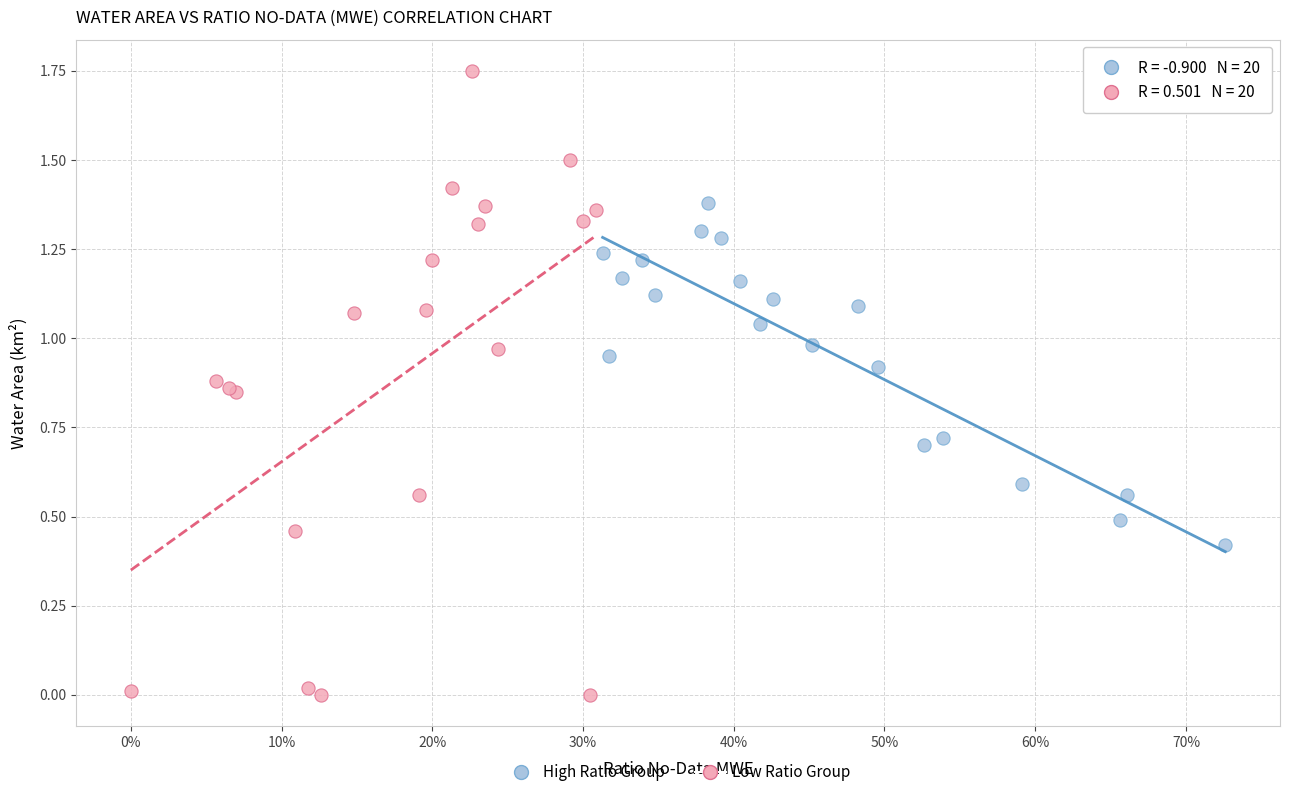

Which series reaches the maximum Y coordinate?

Low Ratio Group